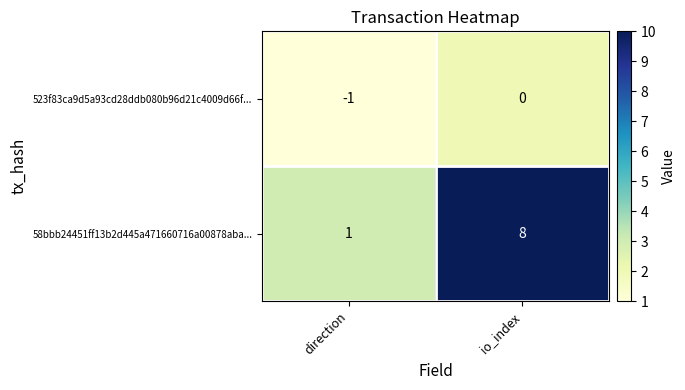

At how many categories does at least one series exceed 3?

1